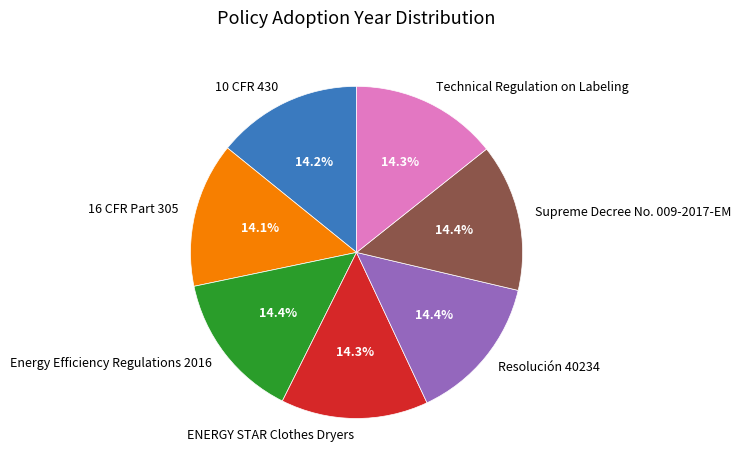

What is the ratio of the value at 10 CFR 430 to the value at Technical Regulation on Labeling?

1.0